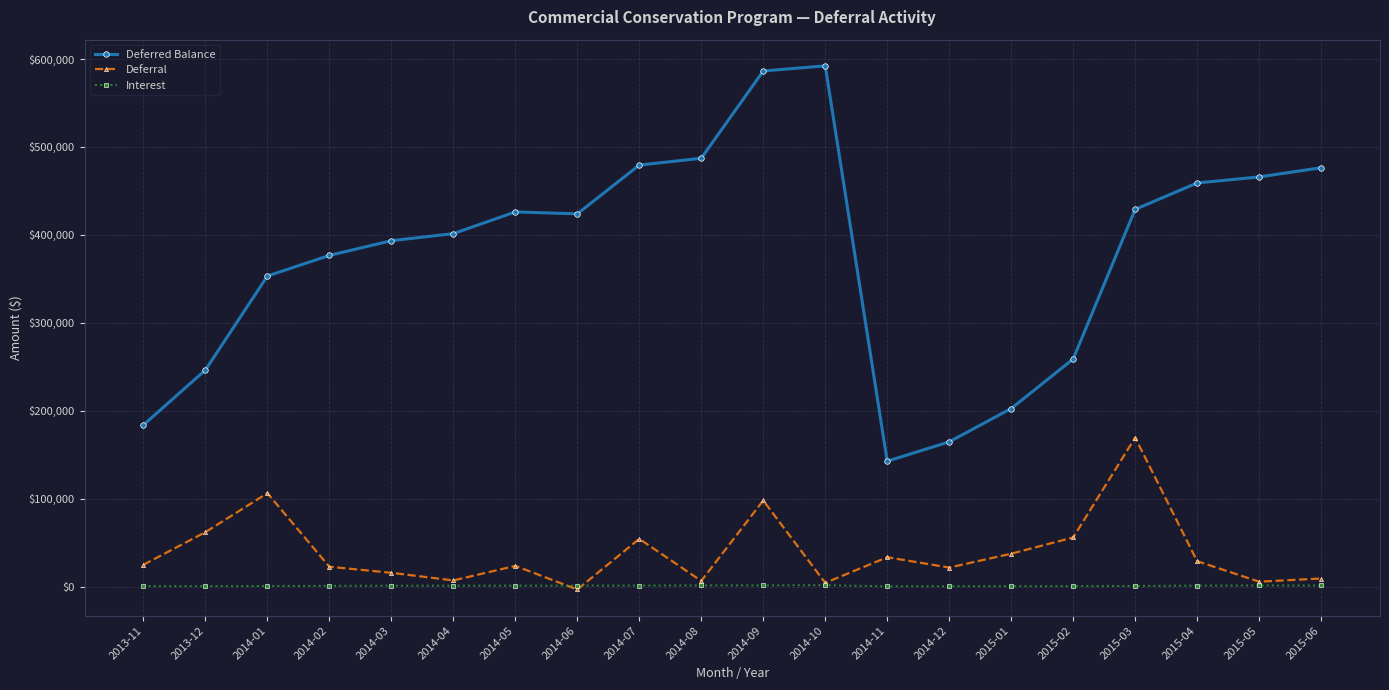

The value of Deferred Balance at 2014-02 is 602975.2. True or false?

False